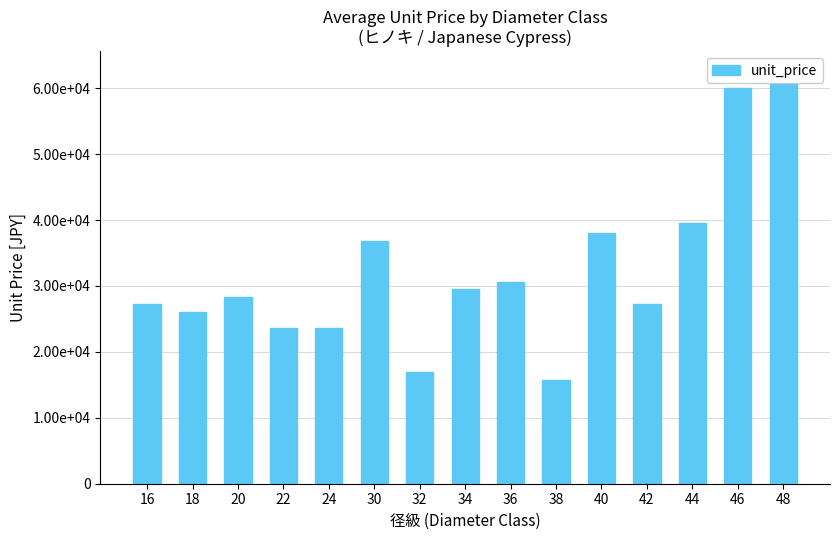

What is the change in value from 16 to 42?

+33.3